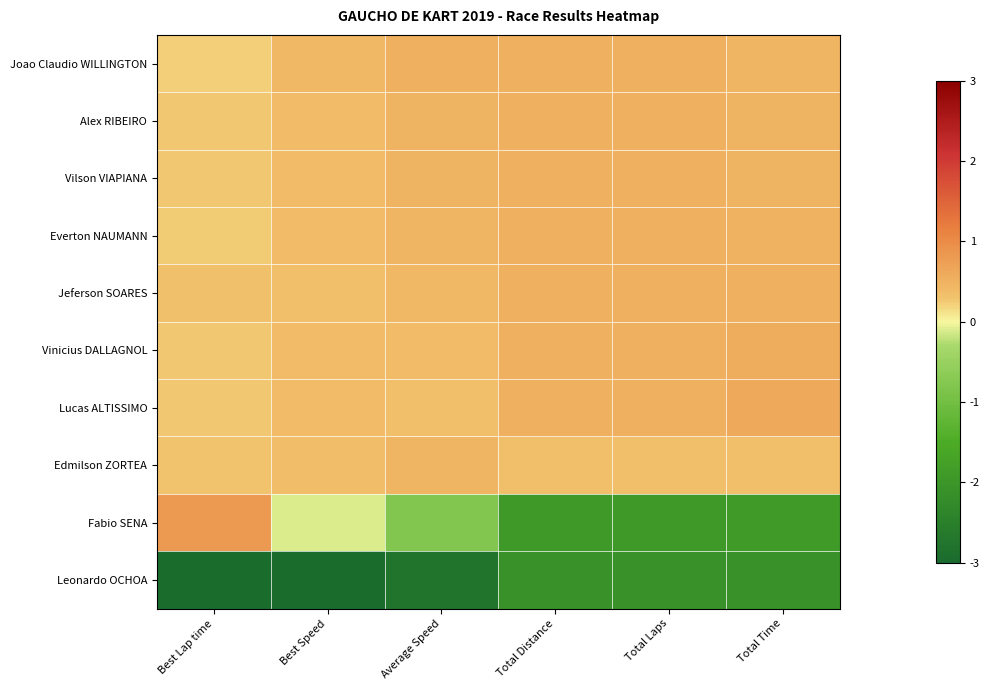

How many distinct data groups are displayed?

10